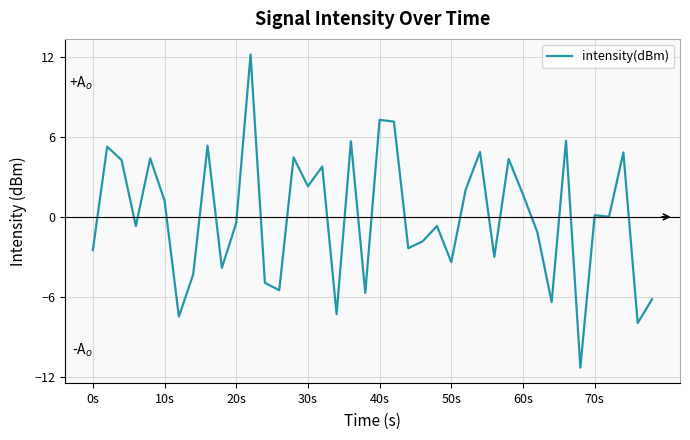

What is the difference between the maximum and minimum values?

23.5